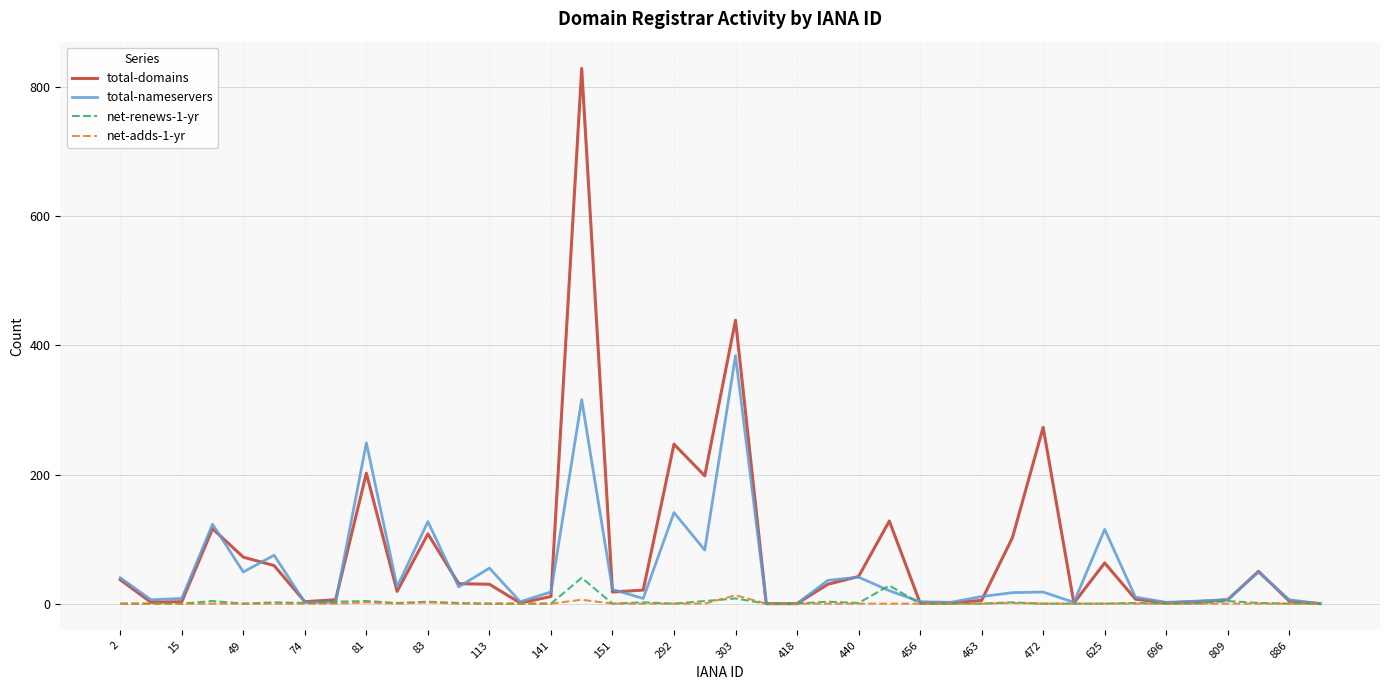

How many lines are shown in the chart?

4